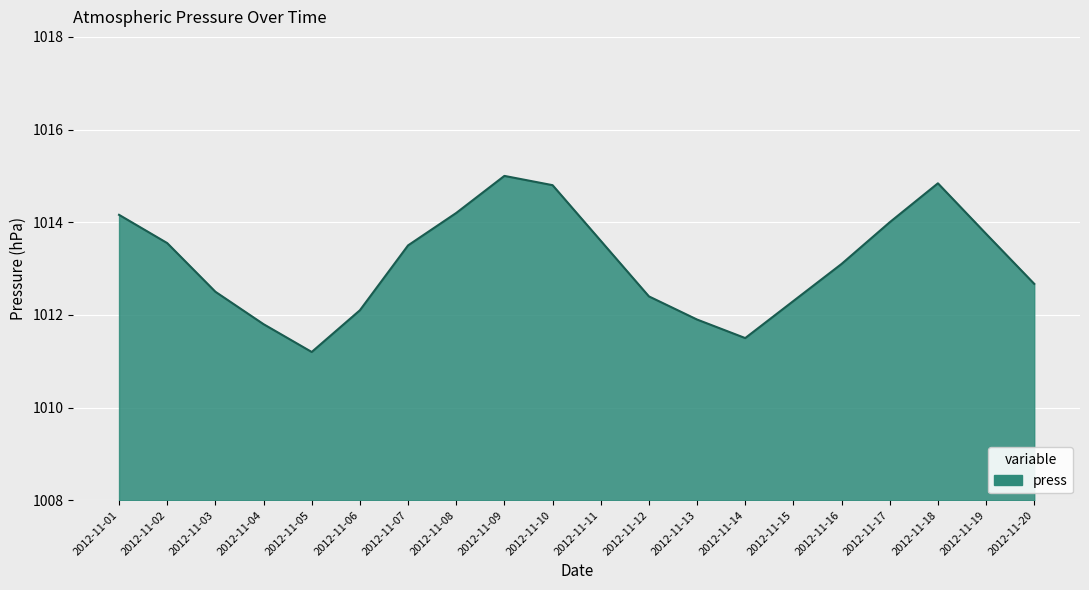

Where is the data nearest to the value 1013?

2012-11-16